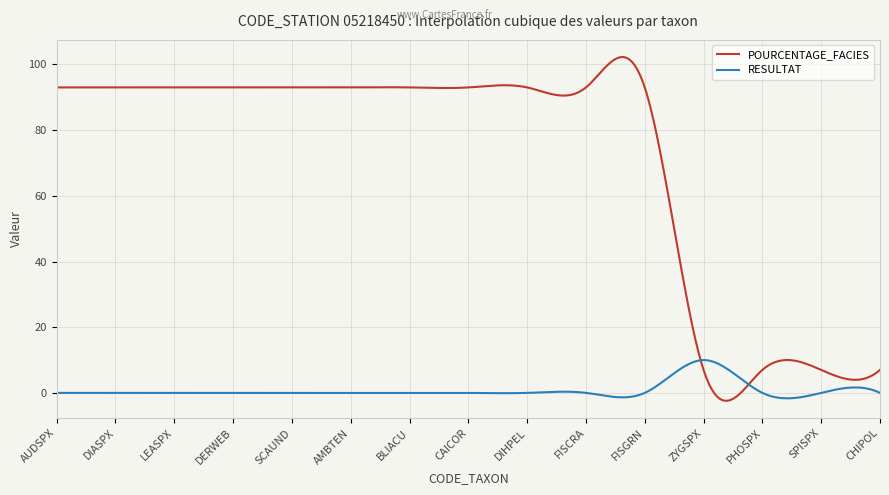

What is the maximum value for POURCENTAGE_FACIES?

102.2